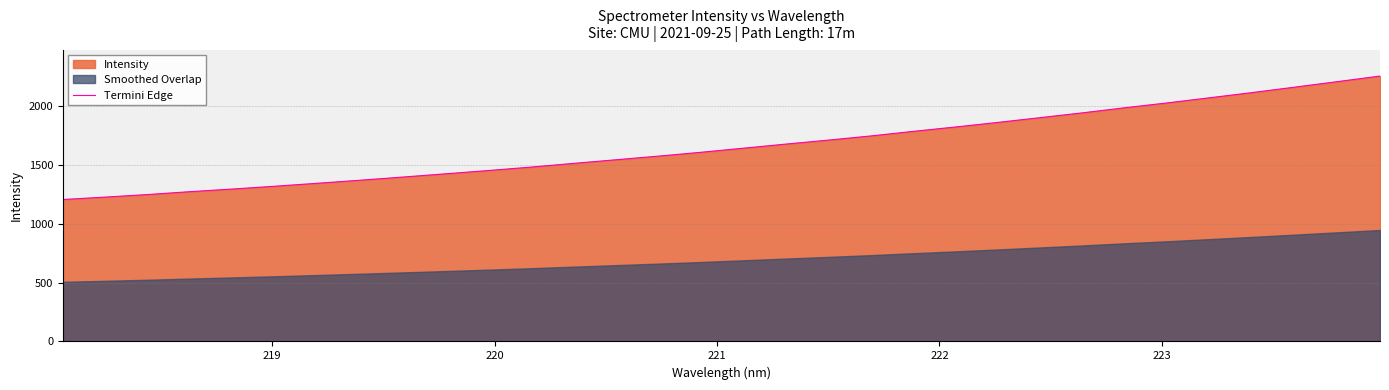

What is the minimum value for Termini Edge?

1206.1